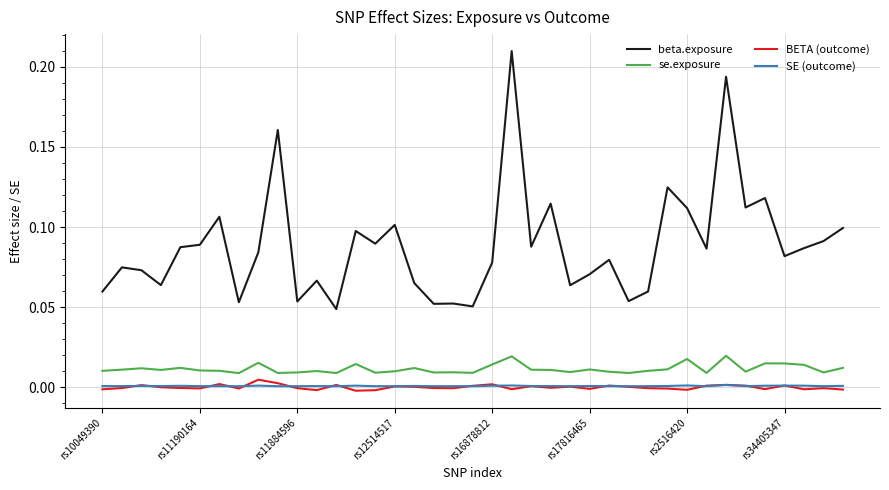

True or false: beta.exposure and SE (outcome) intersect in this chart.

False